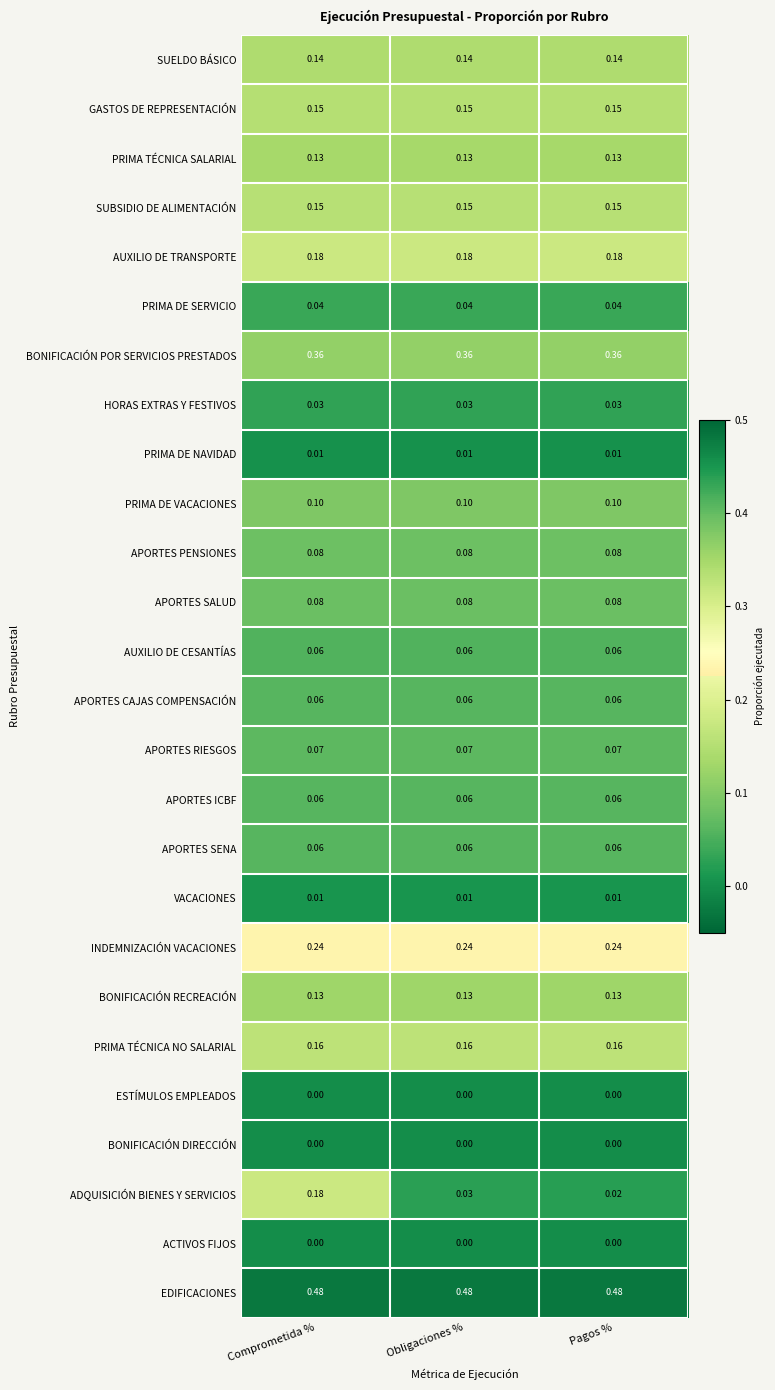

Which series has the largest total across all categories?

EDIFICACIONES